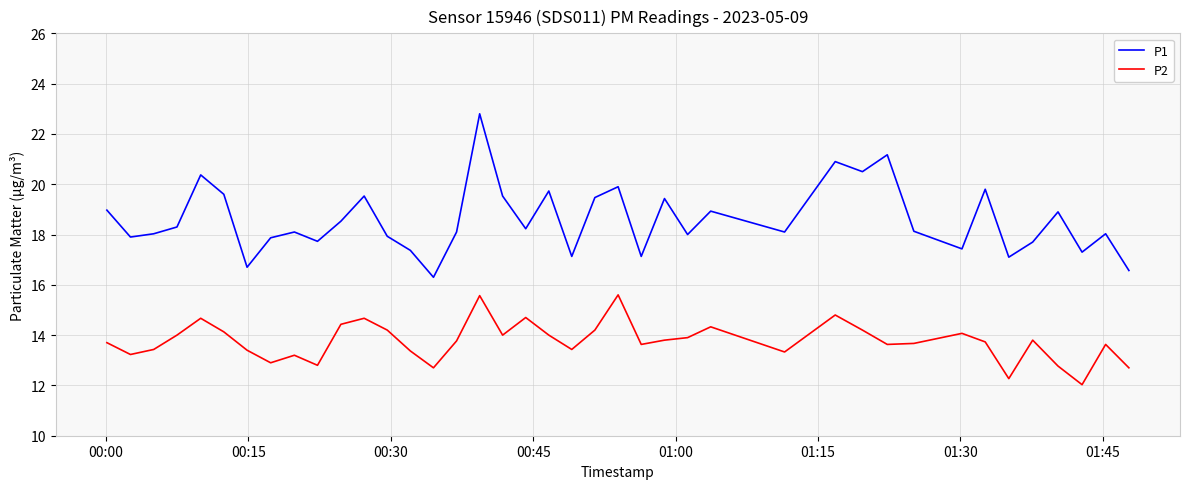

Which series has the largest total across all categories?

P1